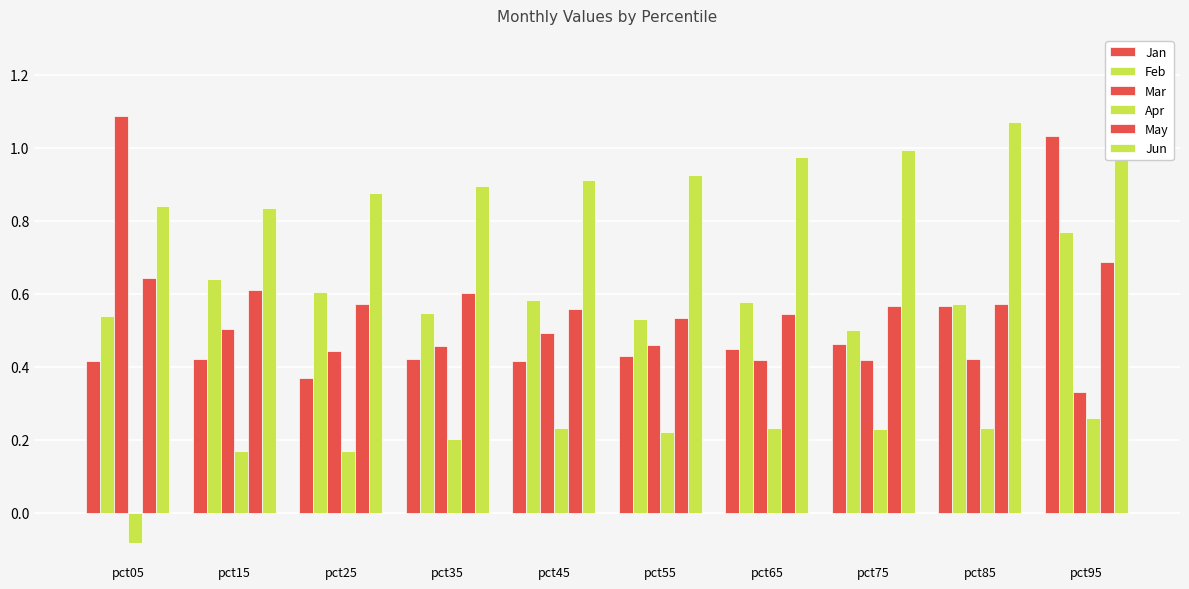

What is the difference between the highest and lowest values at pct25?

0.7